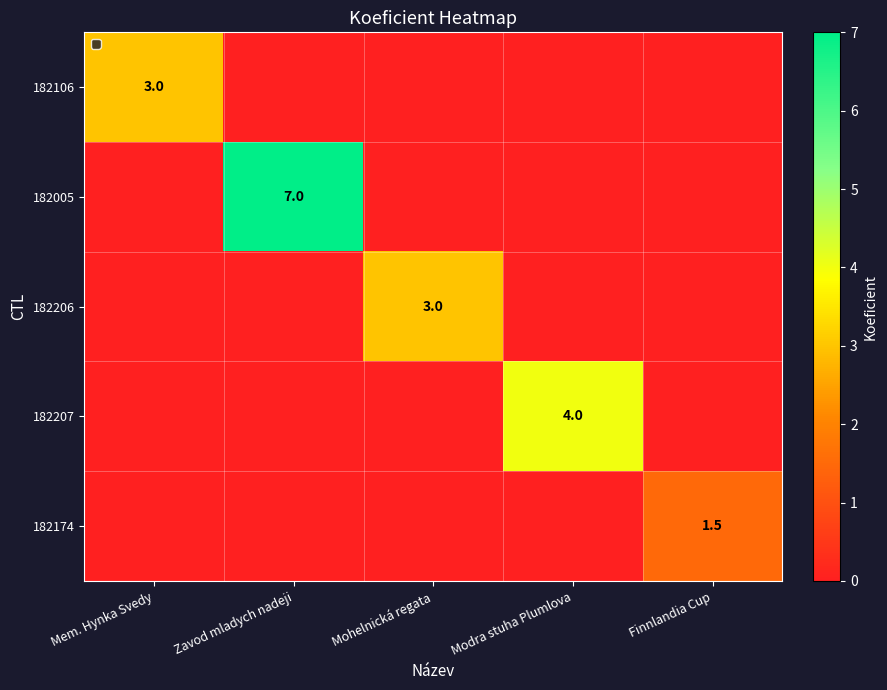

The 182206 series shows 1.8 at Mohelnická regata. True or false?

False